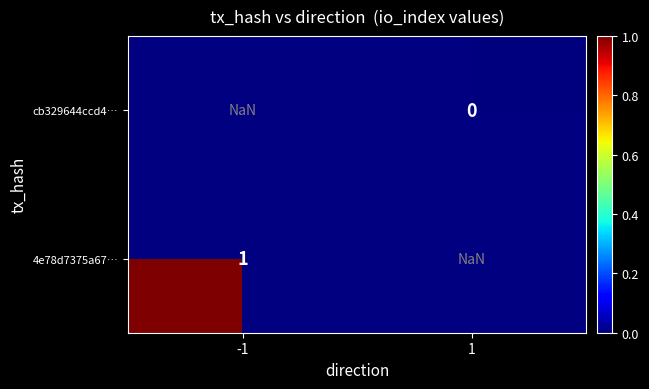

Is it true that 4e78d7375a67… equals 1.0 at -1?

True